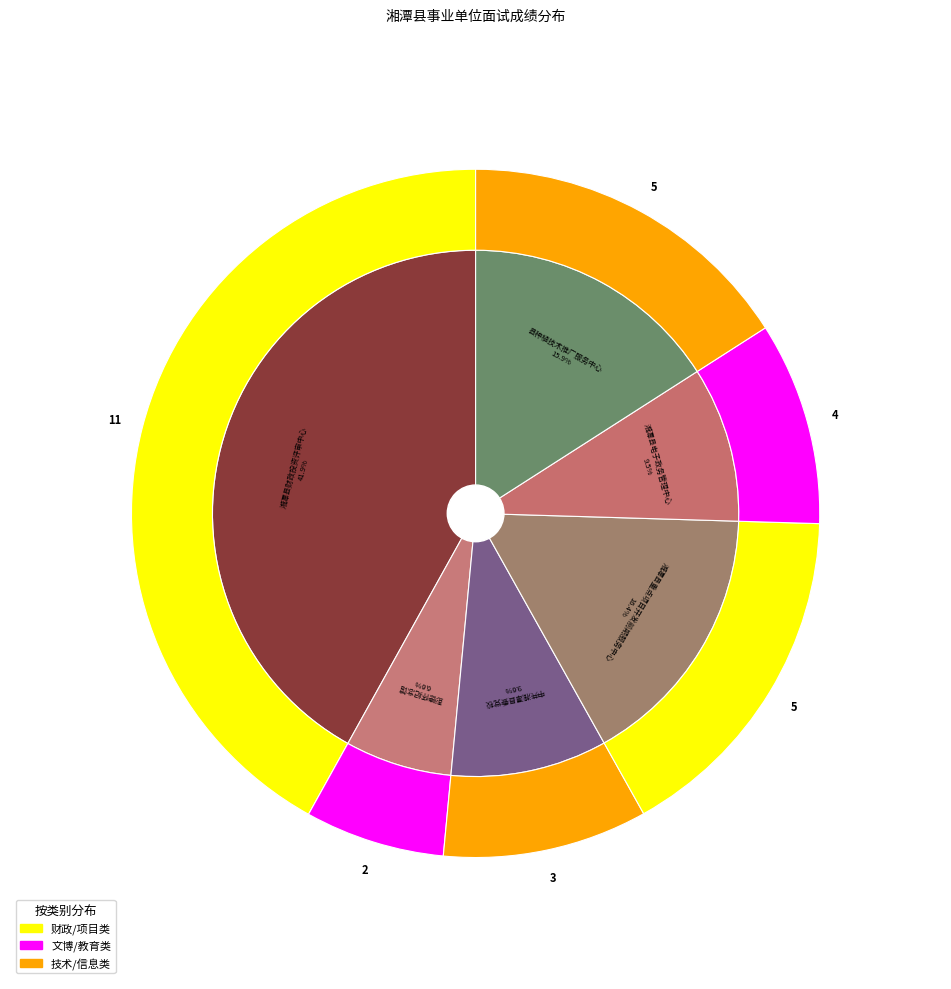

Is there any slice that represents more than half of the pie?

No